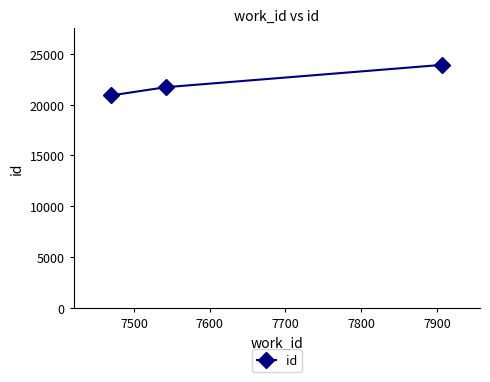

What is the value of the 3rd point from the left?

23893